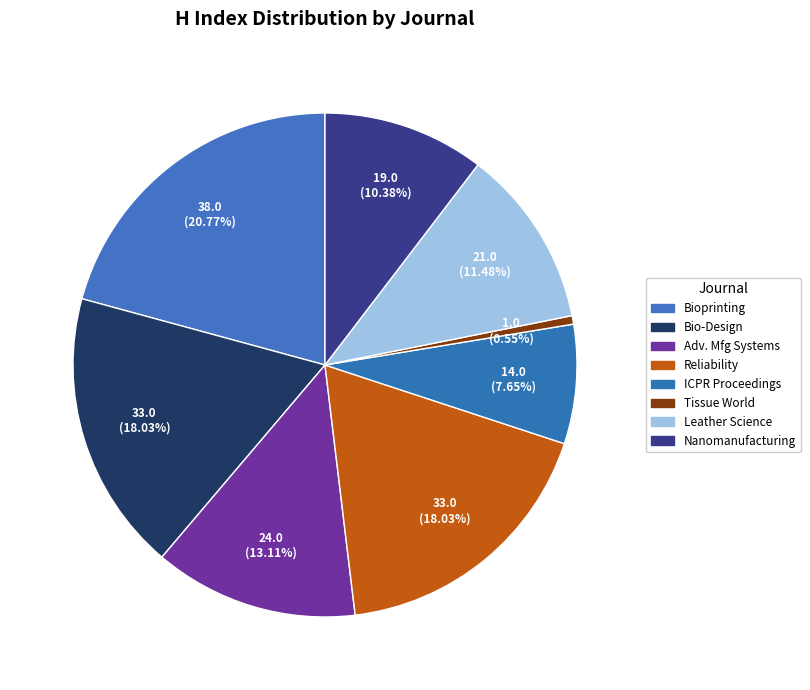

Does any single category account for the majority?

No